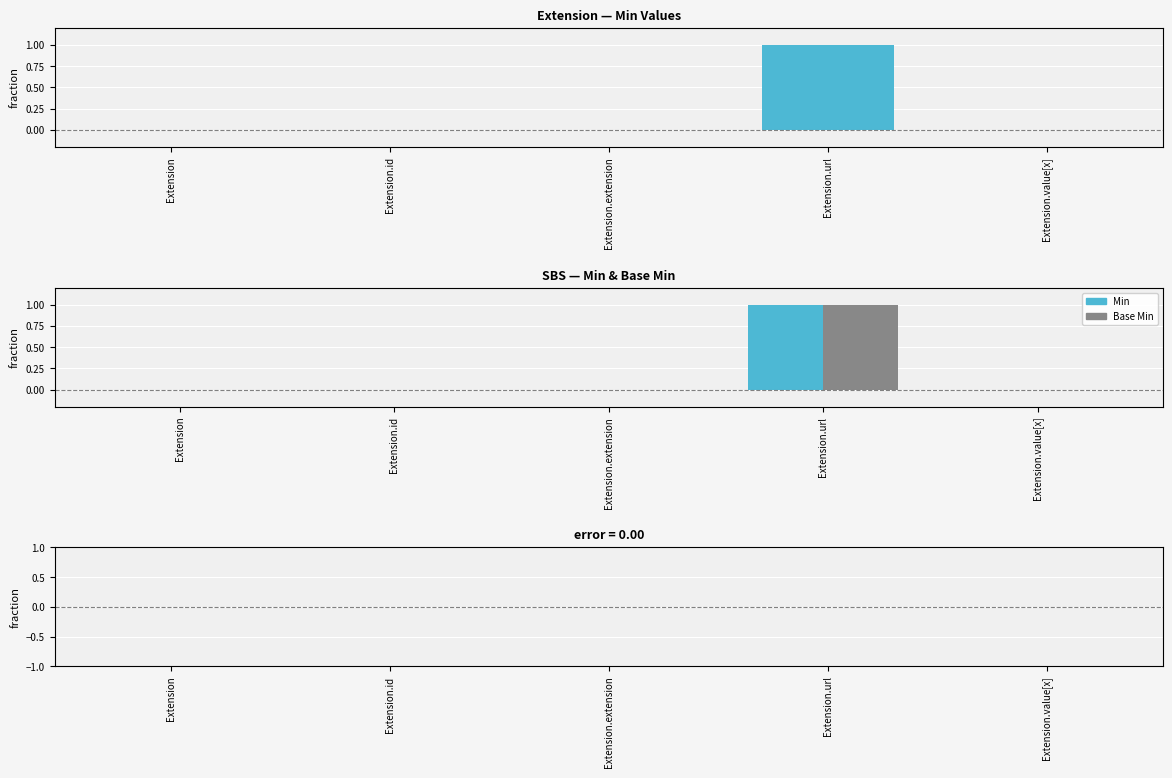

Reading left to right, transcribe all the data shown in this chart.

Min: 0	0	0	1	0
Base Min: 0	0	0	1	0
Min − Base Min: 0	0	0	0	0